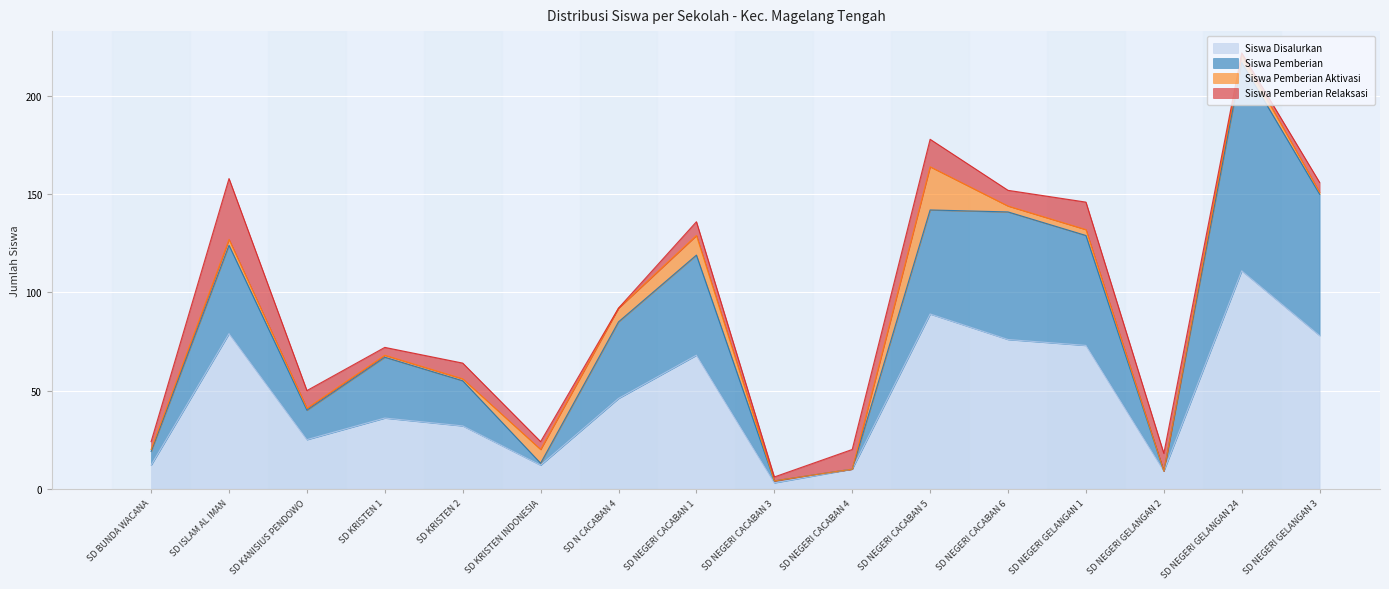

How many data points in Siswa Disalurkan are above 46?

7